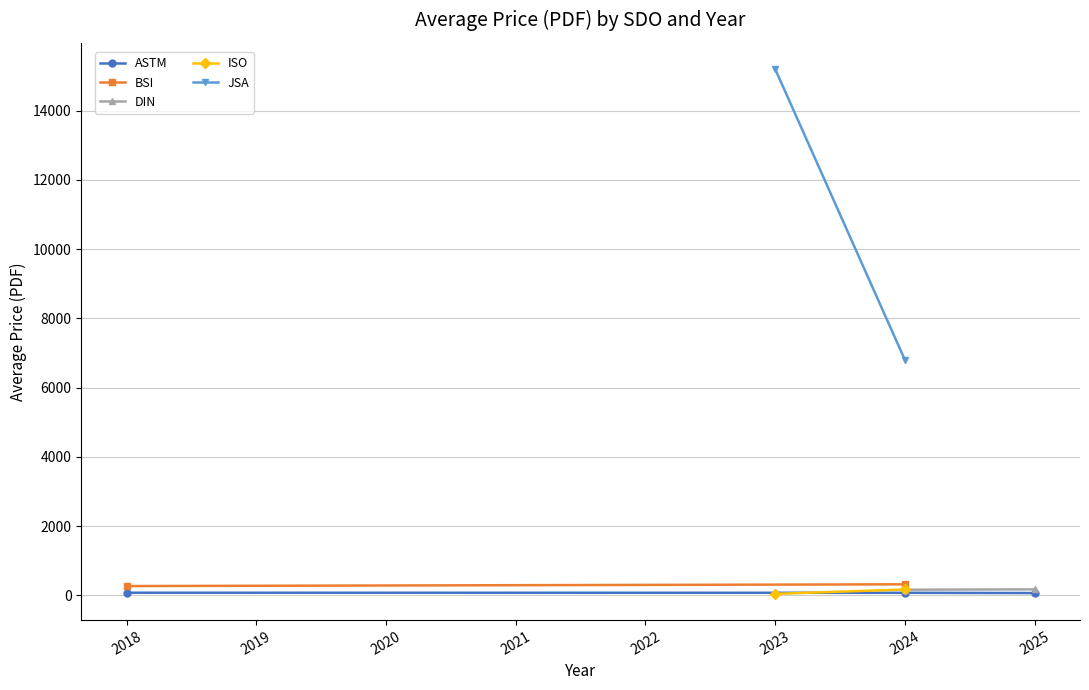

How many values in the ASTM series exceed 73?

2